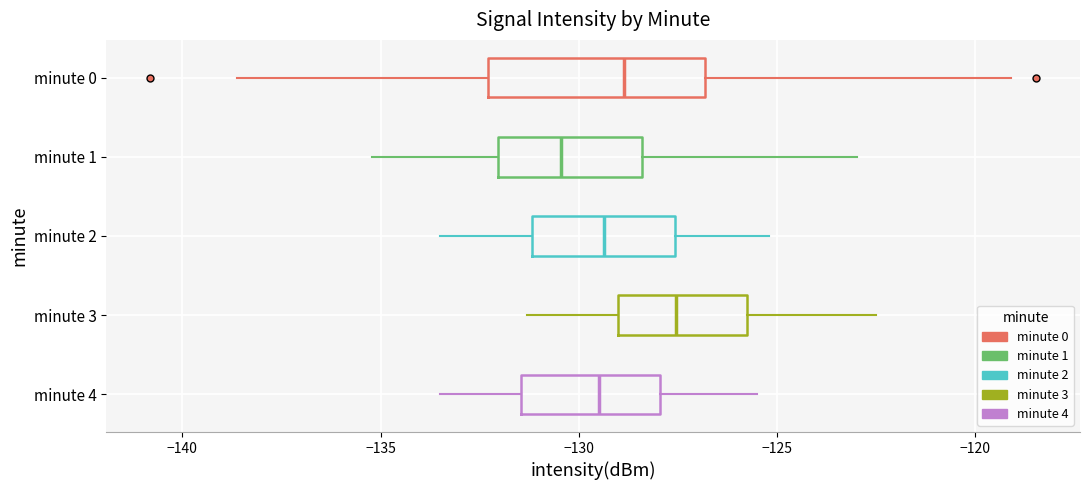

Comparing the boxes themselves (not the whiskers), which one is the widest?

minute 0